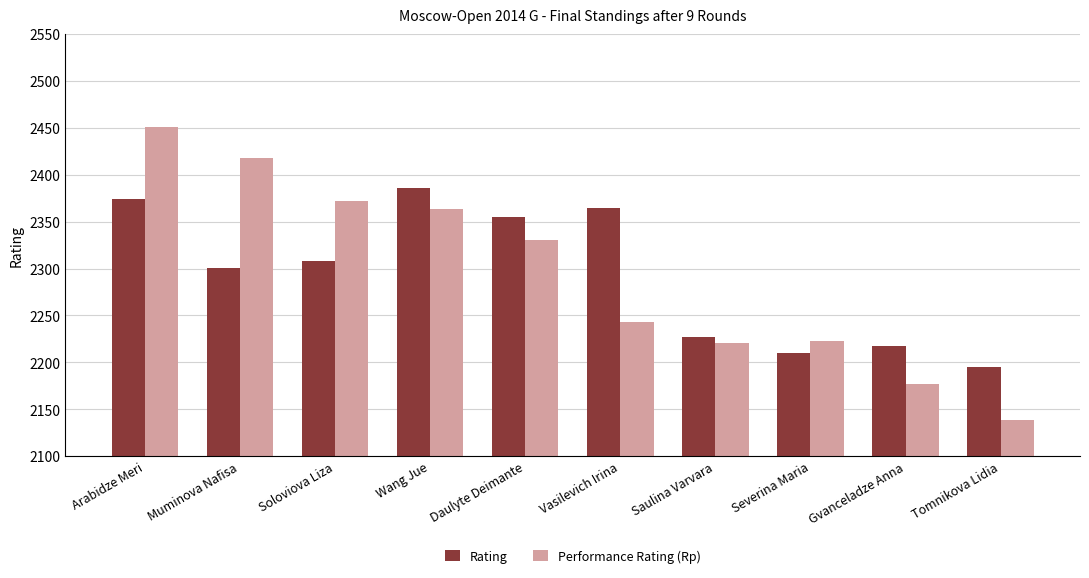

What are all the series names shown in the legend?

Rating, Performance Rating (Rp)